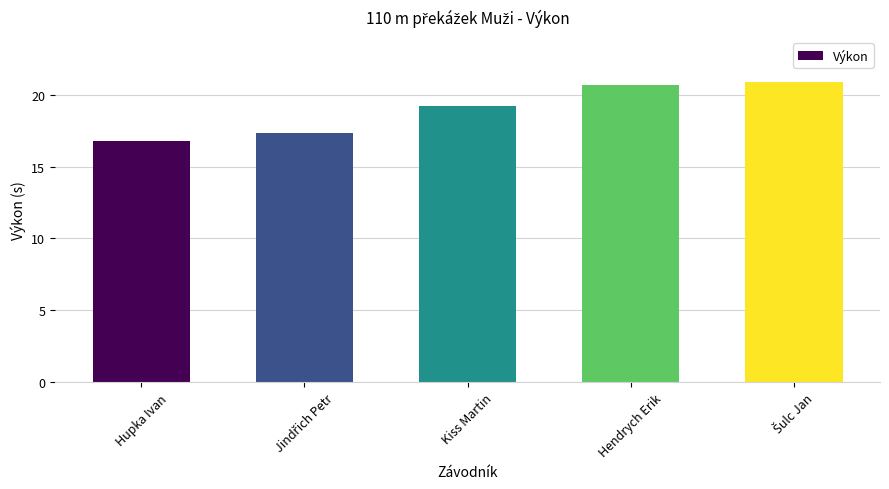

What is the average value?

19.0